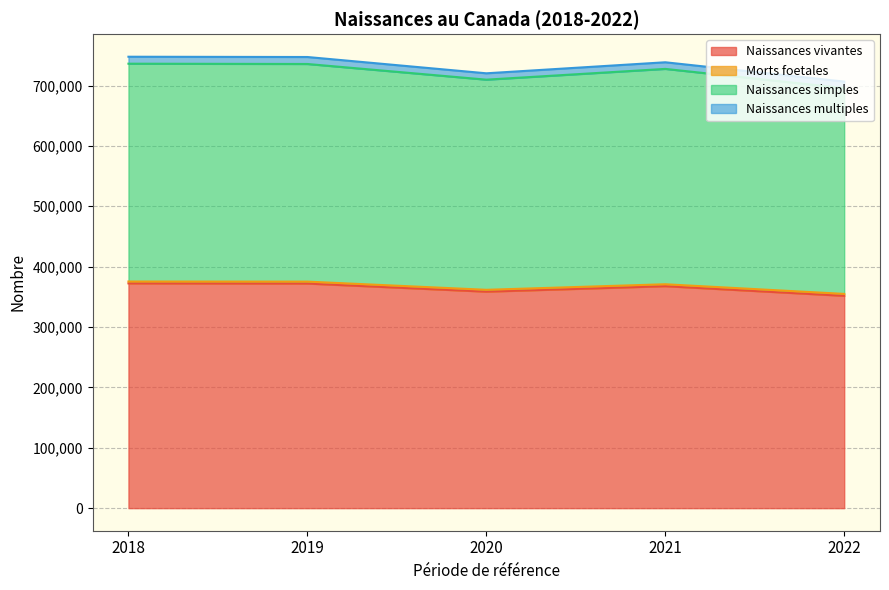

What is the maximum value for Naissances vivantes?

372329